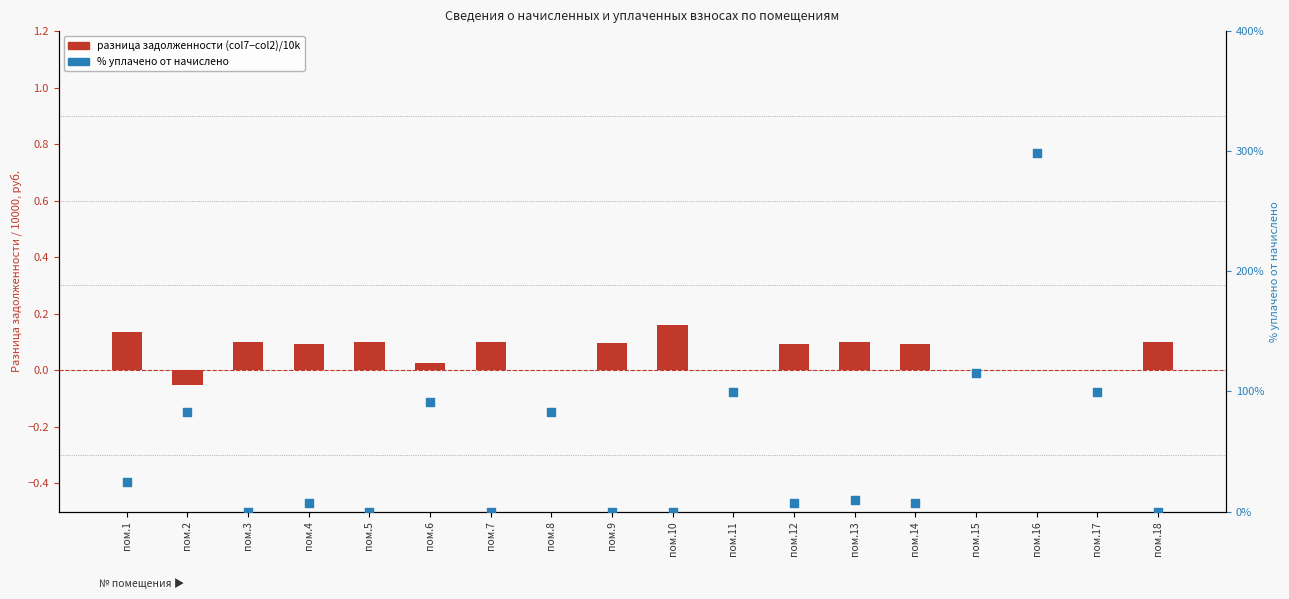

What is the total value across all series at пом.18?

0.1